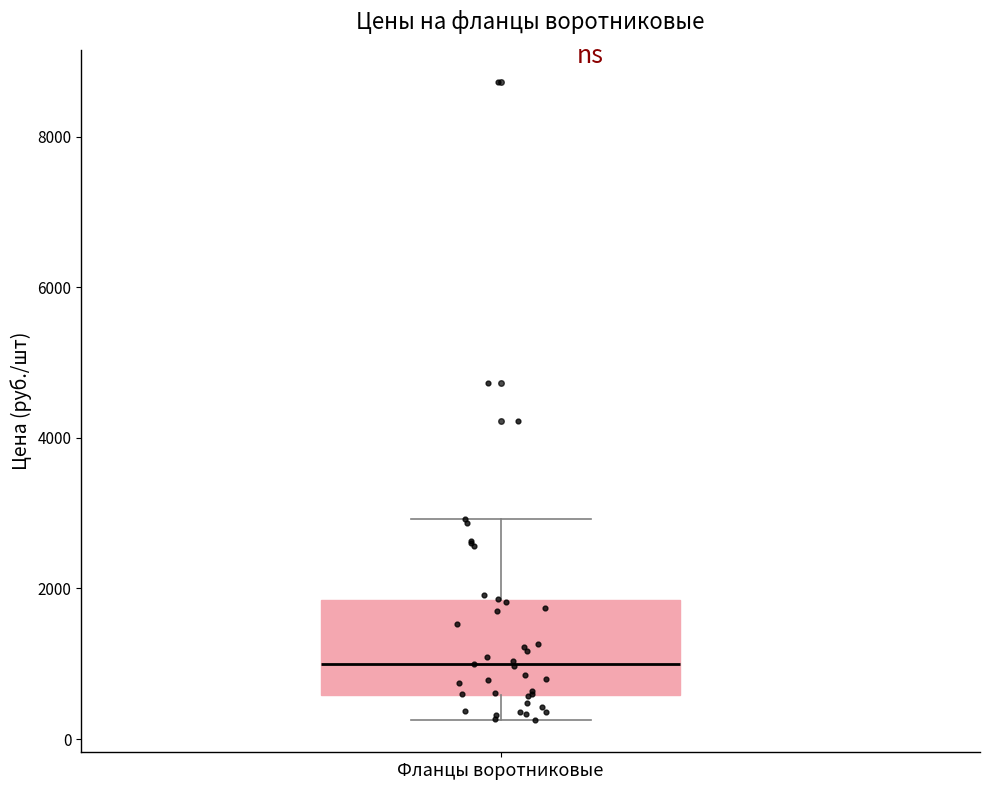

Read this box plot against the y-axis: the position of the median line, the range covered by the box, and the ends of both whiskers. The values are not printed on the chart, so give them approximately, as read against the axis.

median 1000, box 600 to 1800, whiskers 200 to 3000